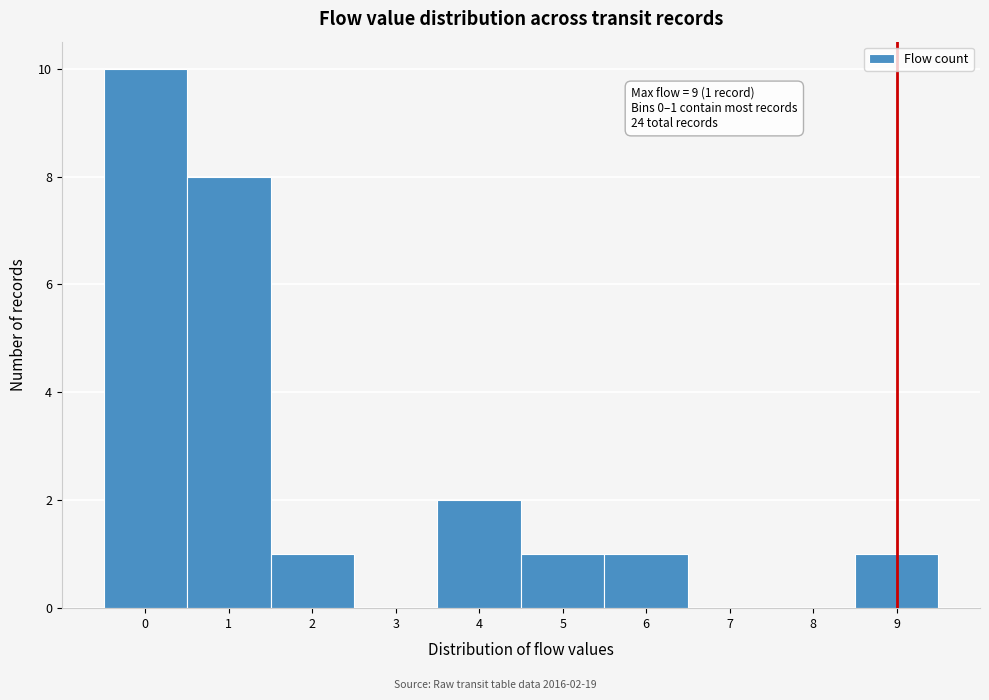

Over which range of the x-axis is the bar tallest?

-0.5 to 0.5